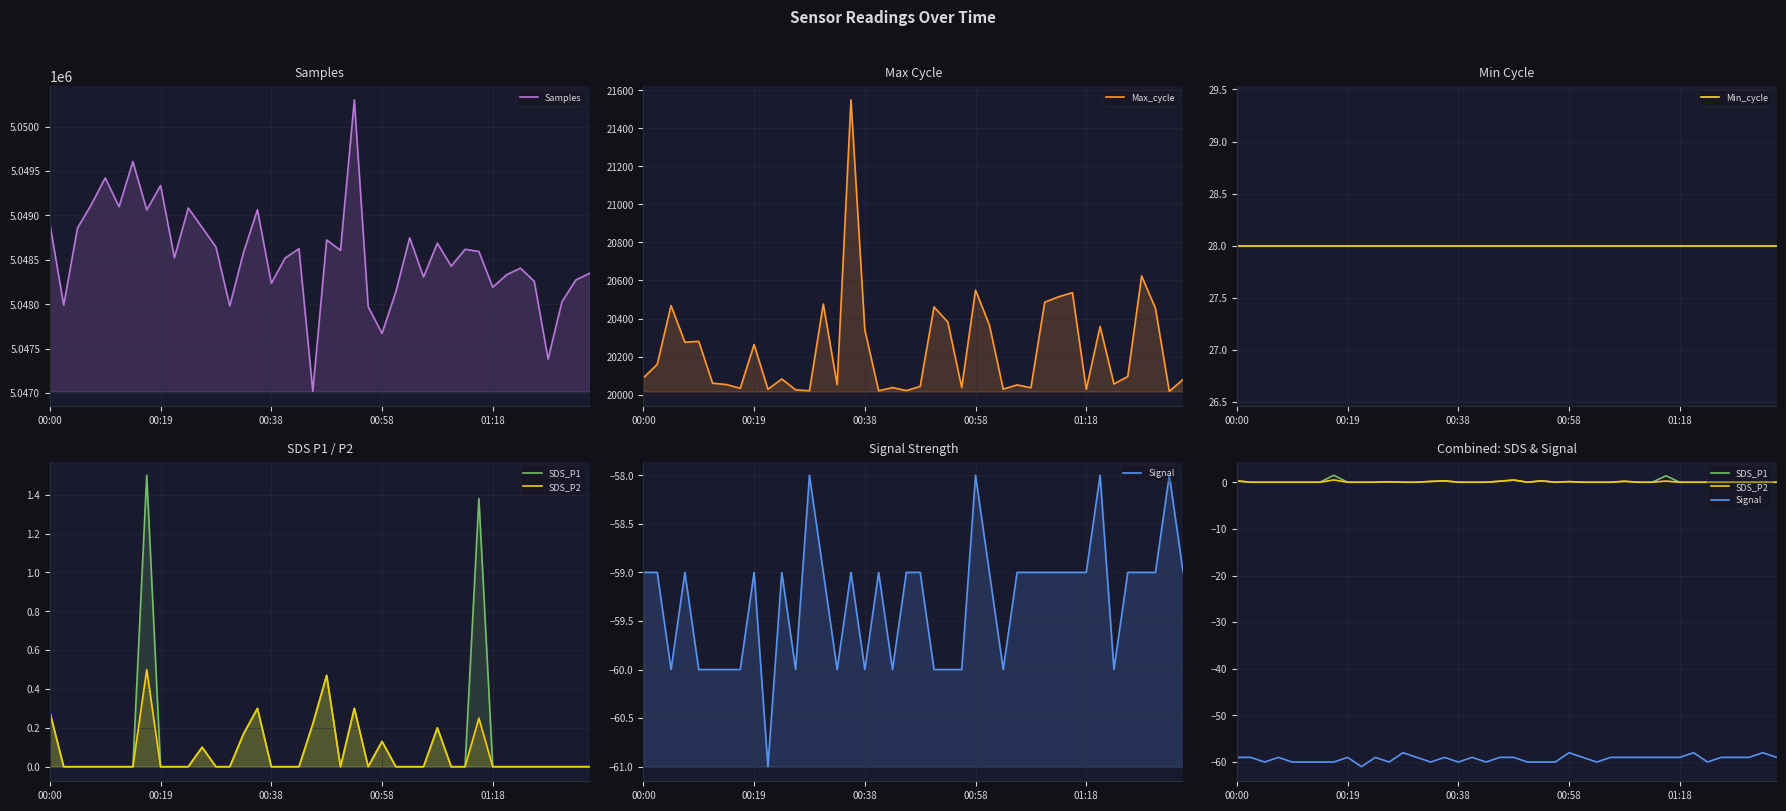

What is the sum of all Signal values?

-2372.0